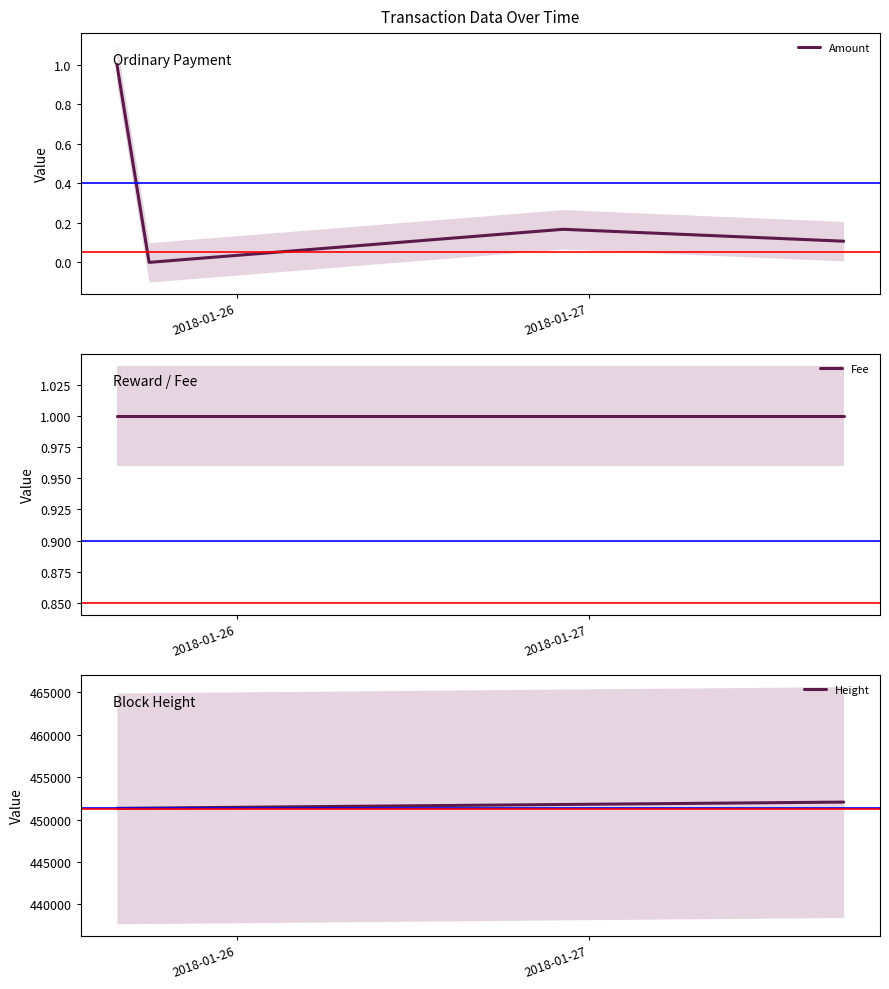

What are all the series names shown in the legend?

Amount, Fee, Height